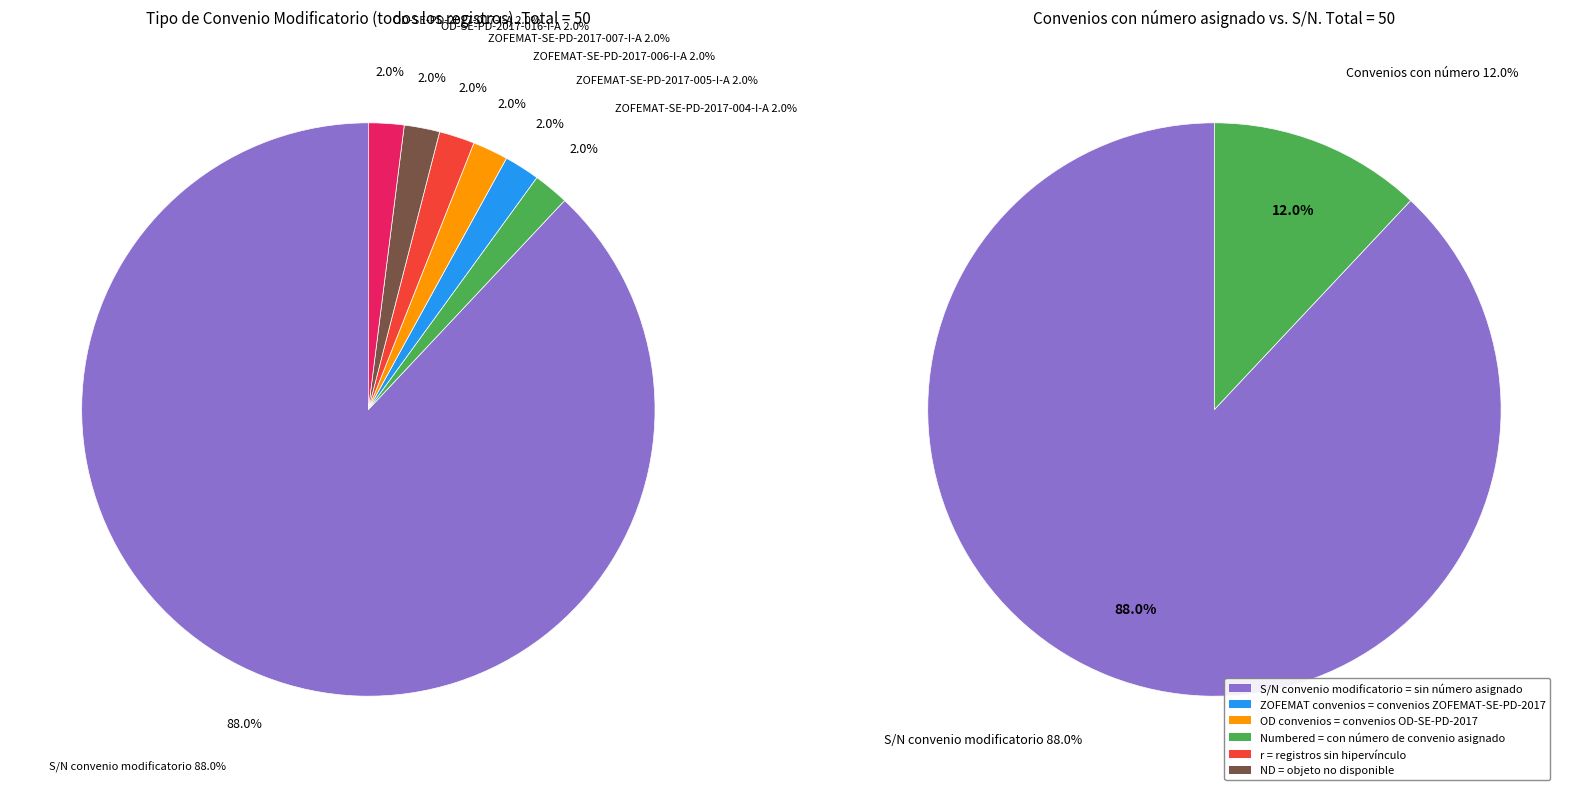

To the nearest percent, what portion does S/N convenio modificatorio represent?

88%